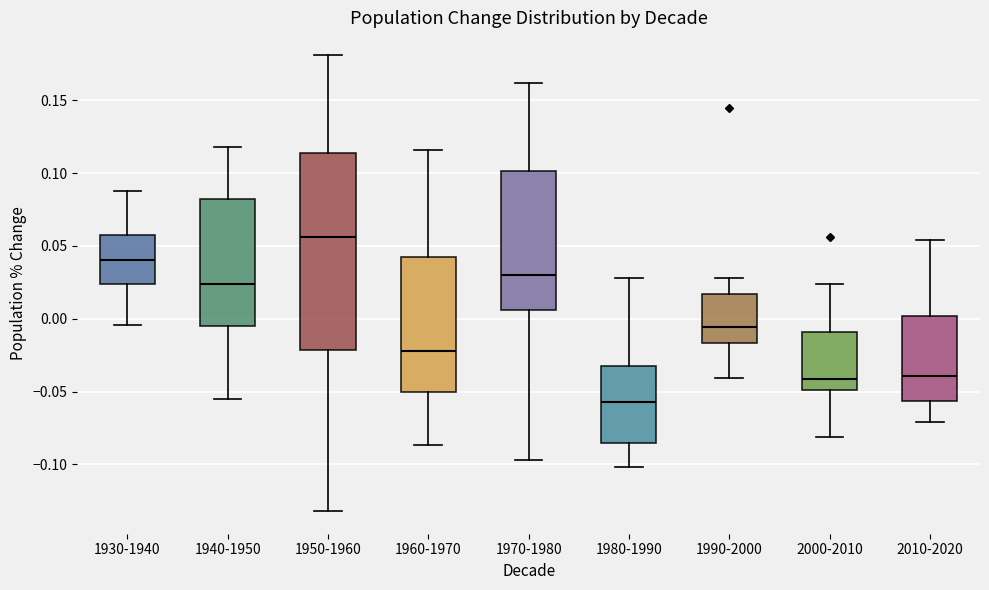

Reading left to right, read every box against the y-axis: the position of its median line, the range the box covers, and the ends of its whiskers. The values are not printed on the chart, so give them approximately, as read against the axis.

1930-1940: median 0.040, box 0.025 to 0.055, whiskers -0.005 to 0.090
1940-1950: median 0.025, box -0.005 to 0.080, whiskers -0.055 to 0.120
1950-1960: median 0.055, box -0.020 to 0.115, whiskers -0.130 to 0.180
1960-1970: median -0.020, box -0.050 to 0.040, whiskers -0.085 to 0.115
1970-1980: median 0.030, box 0.005 to 0.100, whiskers -0.095 to 0.160
1980-1990: median -0.055, box -0.085 to -0.030, whiskers -0.100 to 0.030
1990-2000: median -0.005, box -0.015 to 0.015, whiskers -0.040 to 0.030
2000-2010: median -0.040, box -0.050 to -0.010, whiskers -0.080 to 0.025
2010-2020: median -0.040, box -0.055 to 0.000, whiskers -0.070 to 0.055